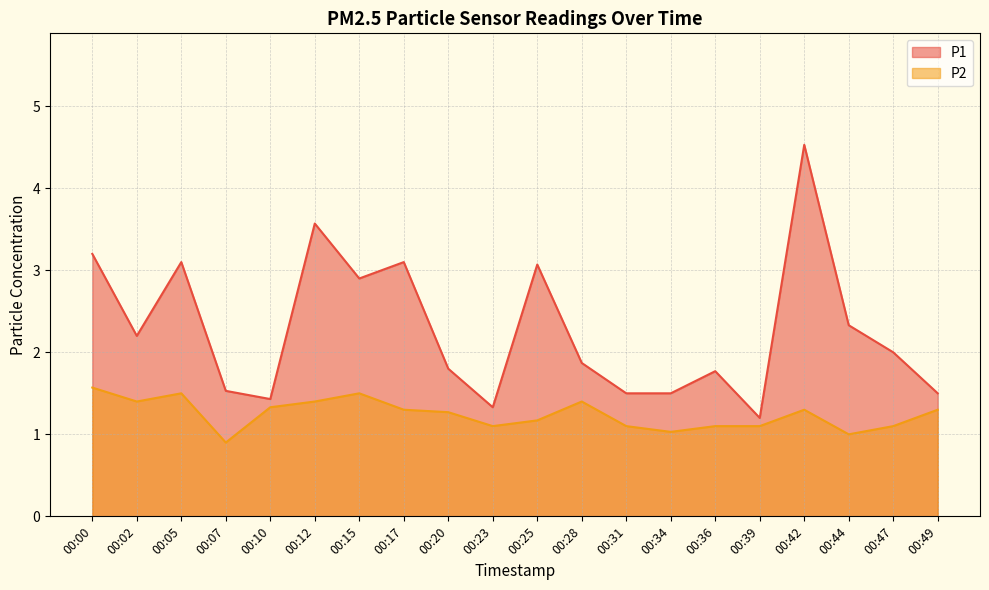

What is the total value across all series at 00:47?

3.1